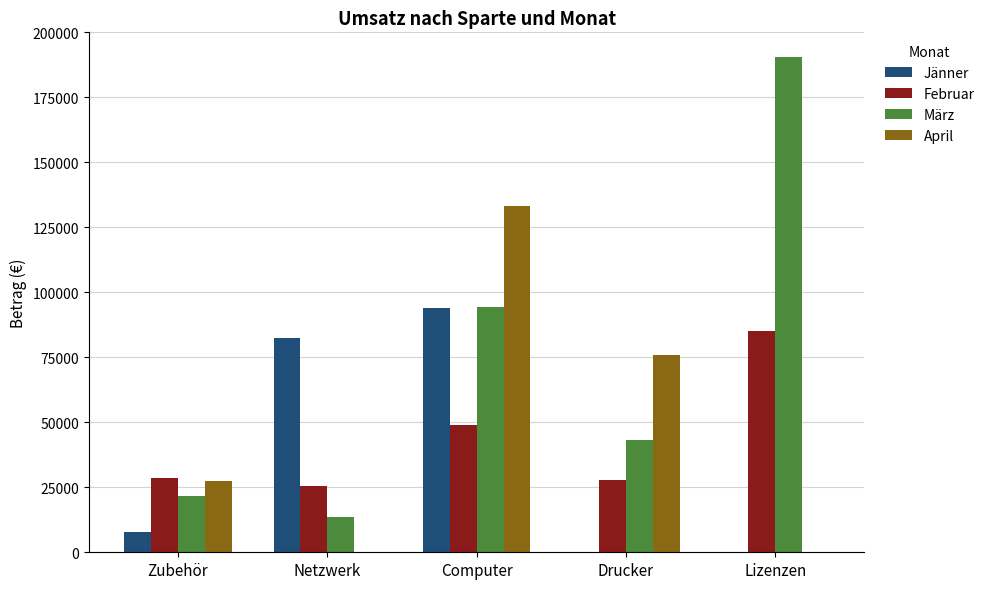

The Jänner series shows 0 at Lizenzen. True or false?

True